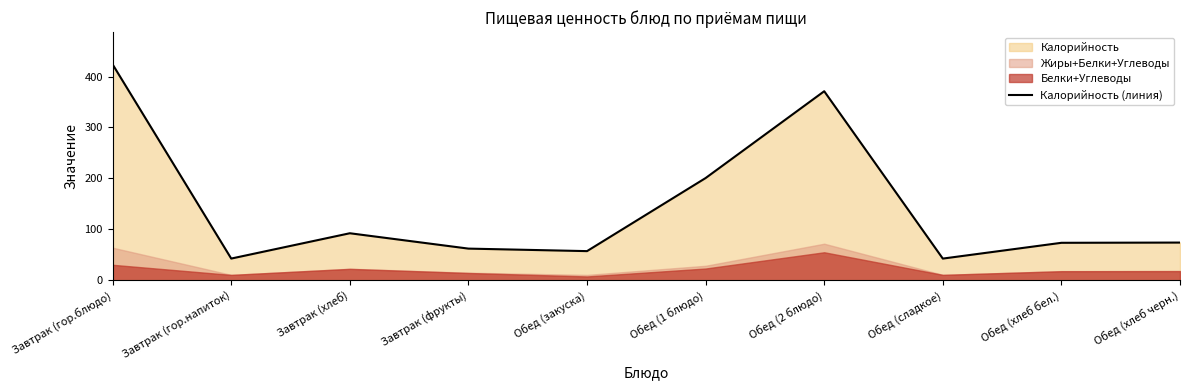

How many points are lower than both their immediate neighbors (excluding endpoints)?

3